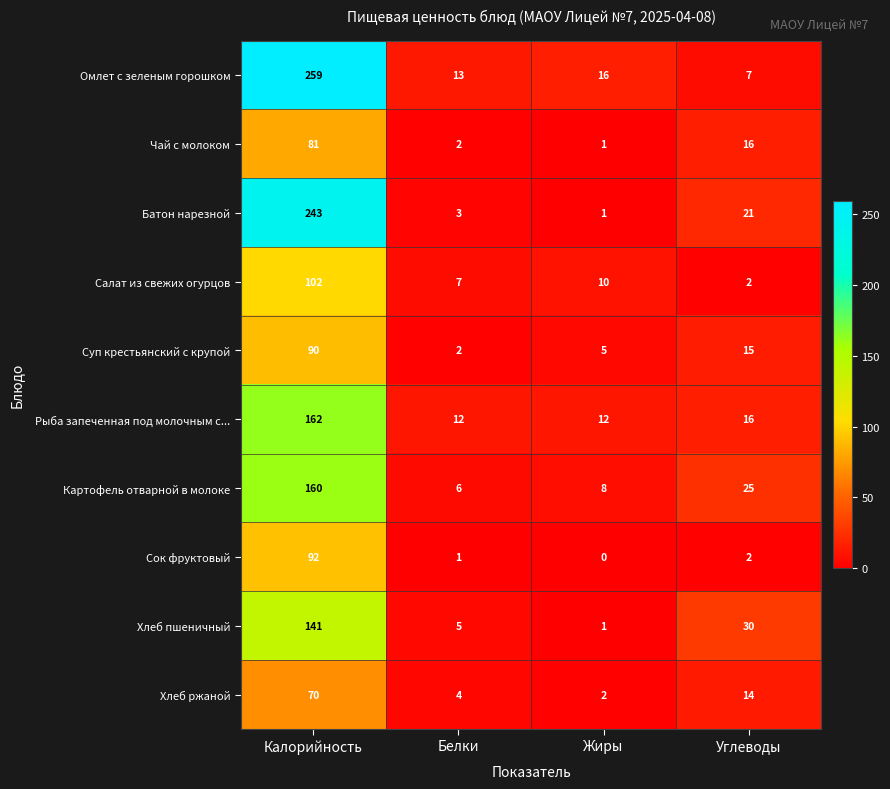

Rank the series by their maximum value, from lowest to highest.

Хлеб ржаной, Чай с молоком, Суп крестьянский с крупой, Сок фруктовый, Салат из свежих огурцов, Хлеб пшеничный, Картофель отварной в молоке, Рыба запеченная под молочным с..., Батон нарезной, Омлет с зеленым горошком